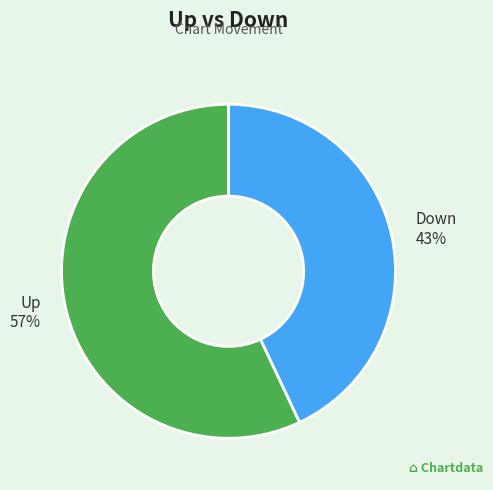

Does any single category account for the majority?

Yes